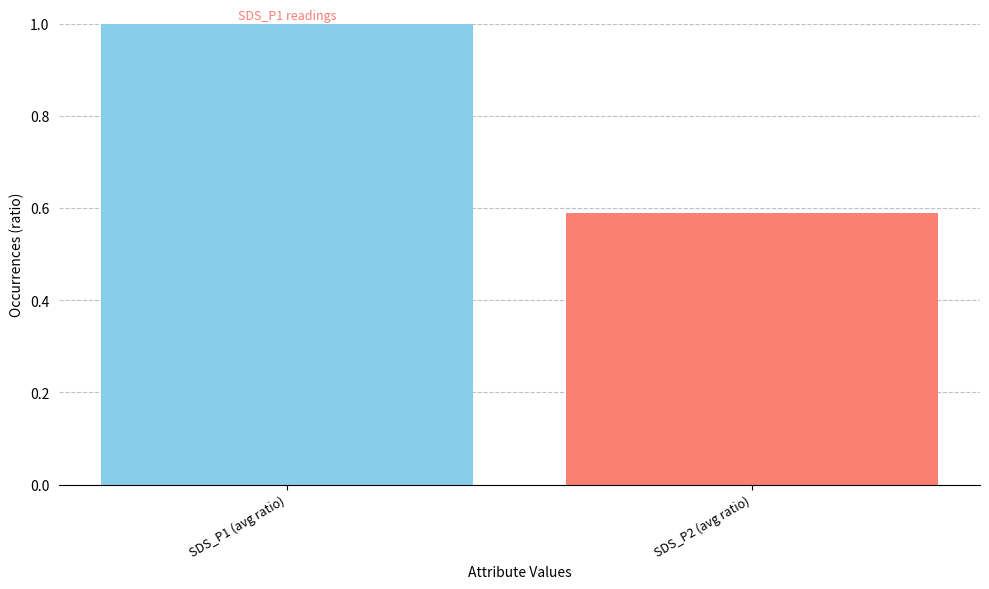

What is the sum of all values?

1.6